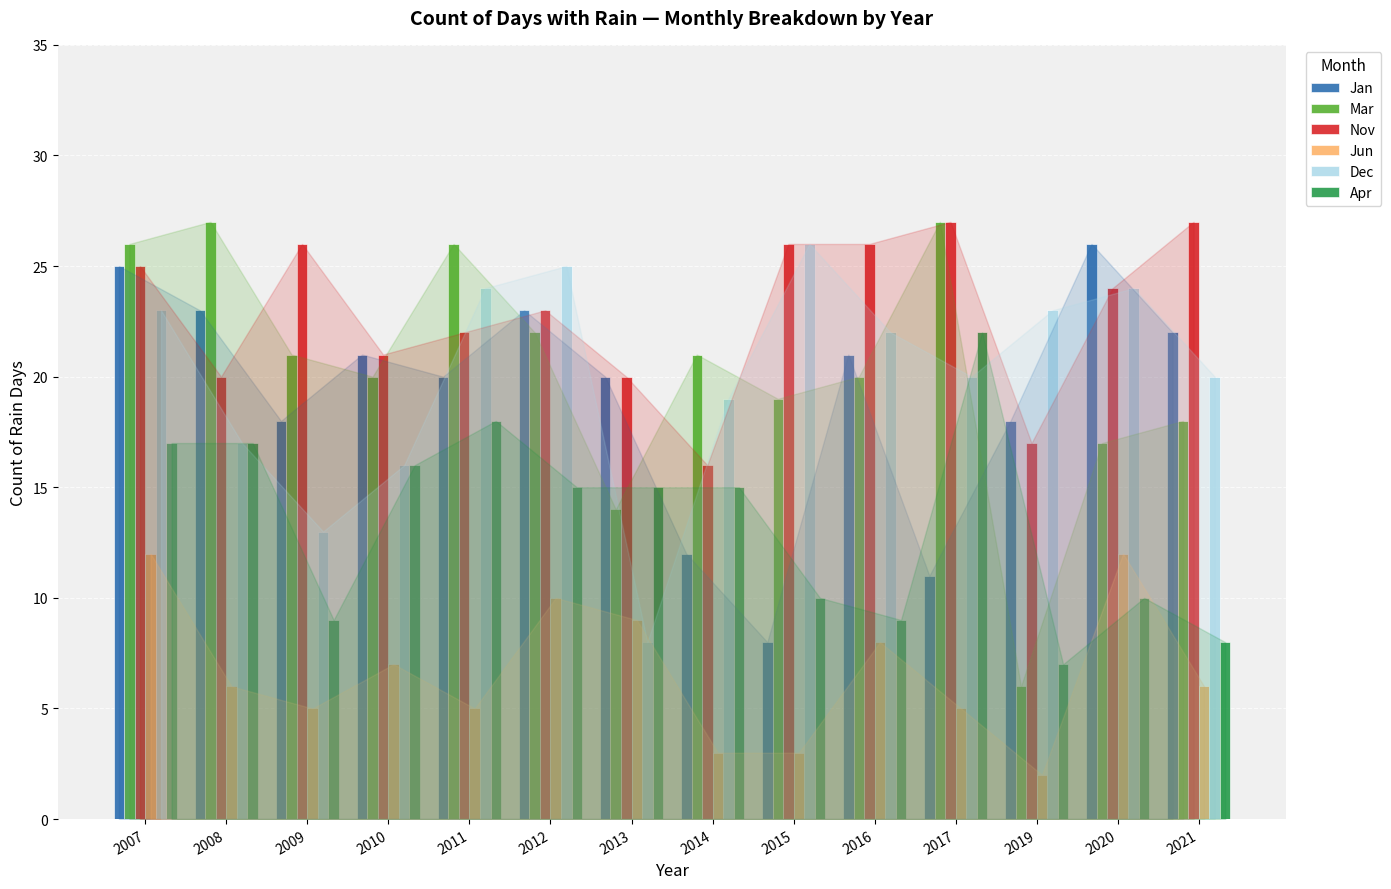

Count the Jun values in the range 5 to 9.

8